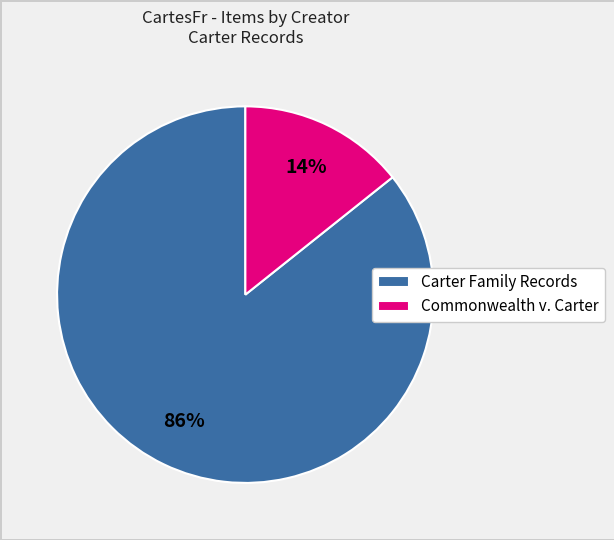

Count the number of slices in the pie.

2